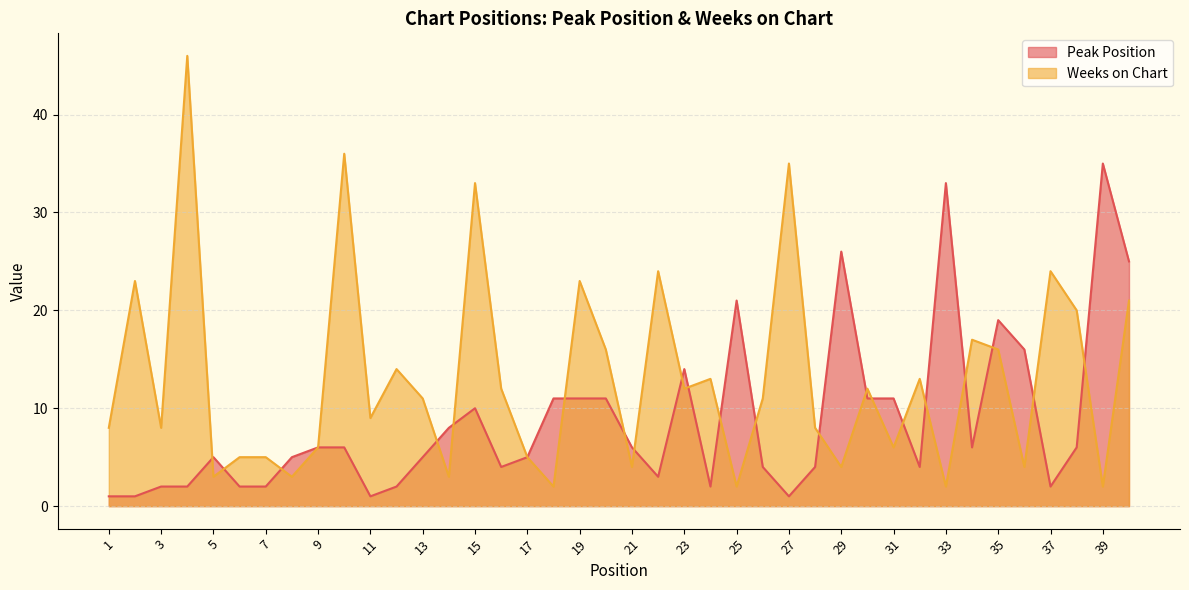

Which series has the widest spread of values?

Weeks on Chart